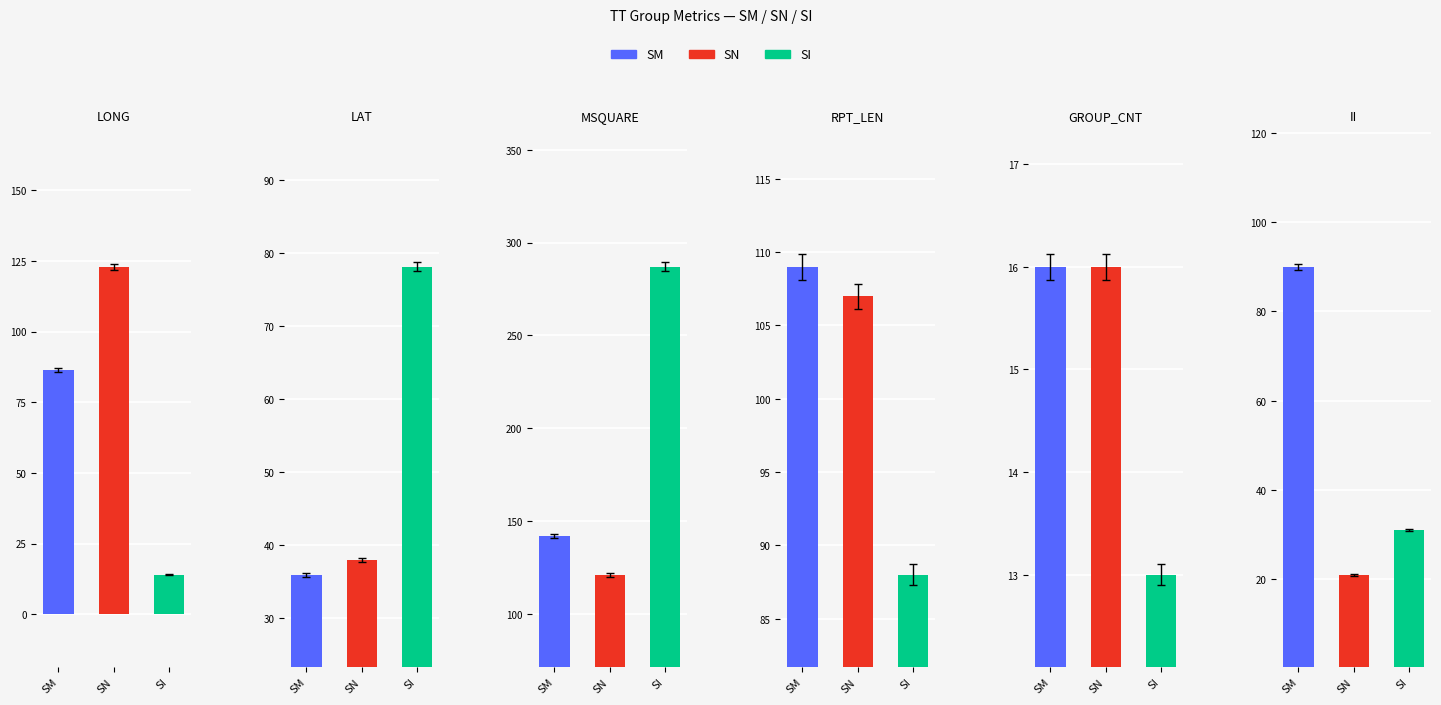

Read the SN value at II.

21.0